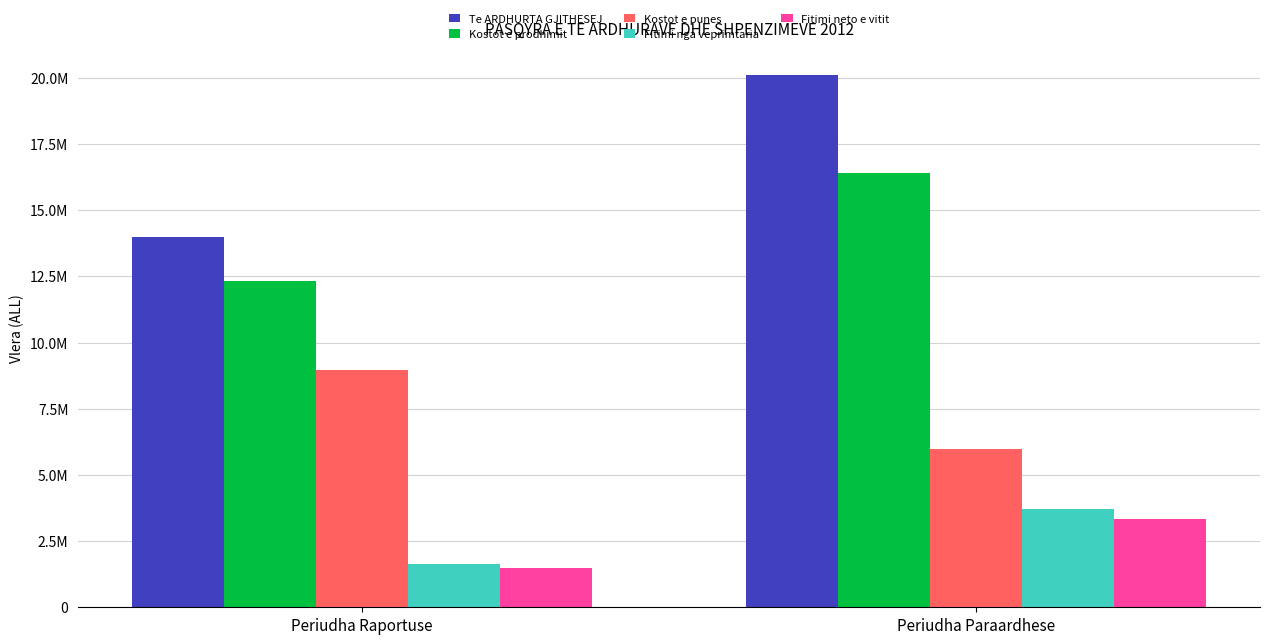

What is the value of the Fitimi neto e vitit bar at the 2nd from the left?

3330889.2